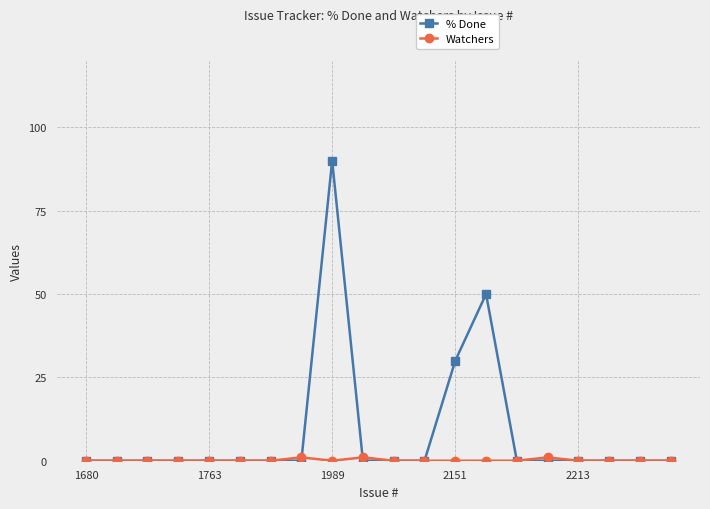

Is this an area chart (filled region under the line)?

No